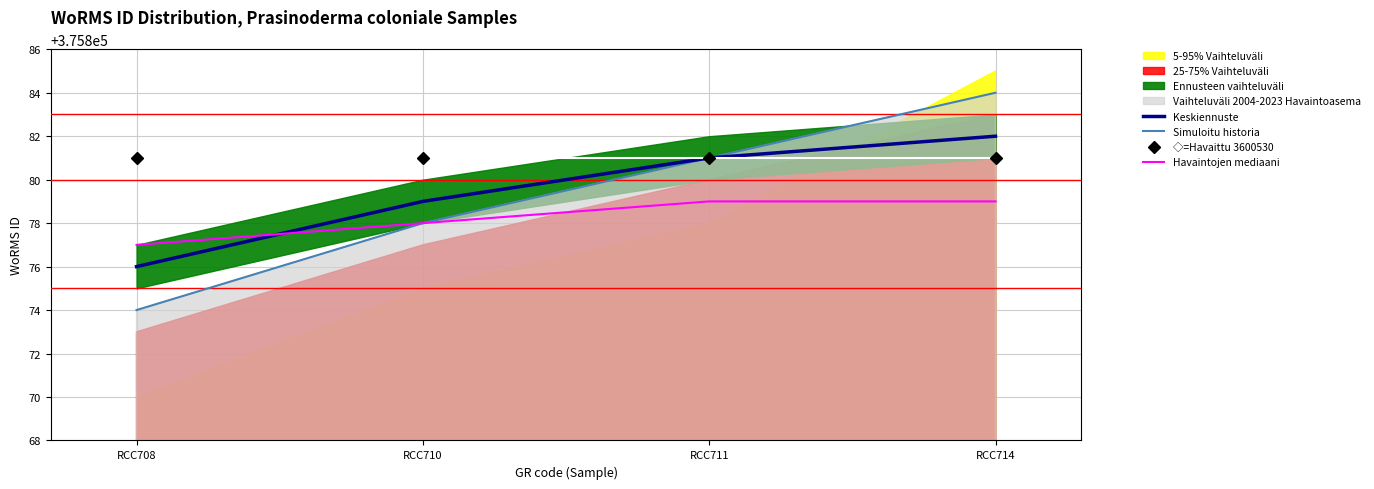

The Simuloitu historia series shows 498390 at RCC710. True or false?

False